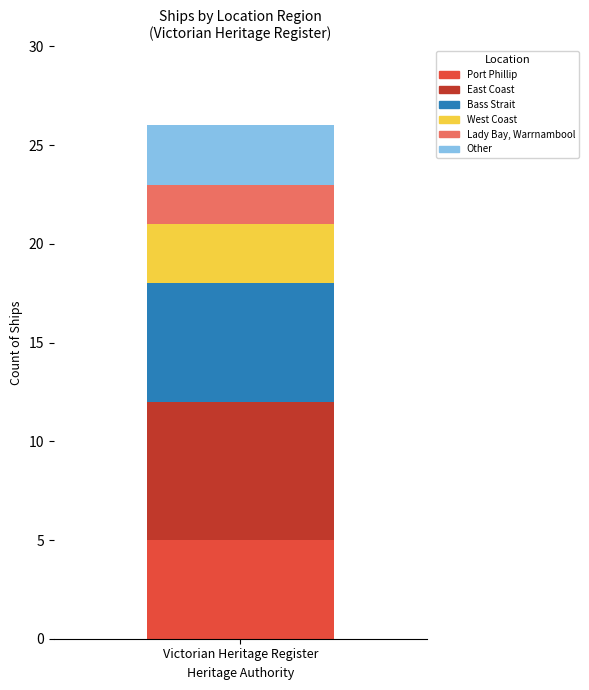

How many data points does each series have?

1